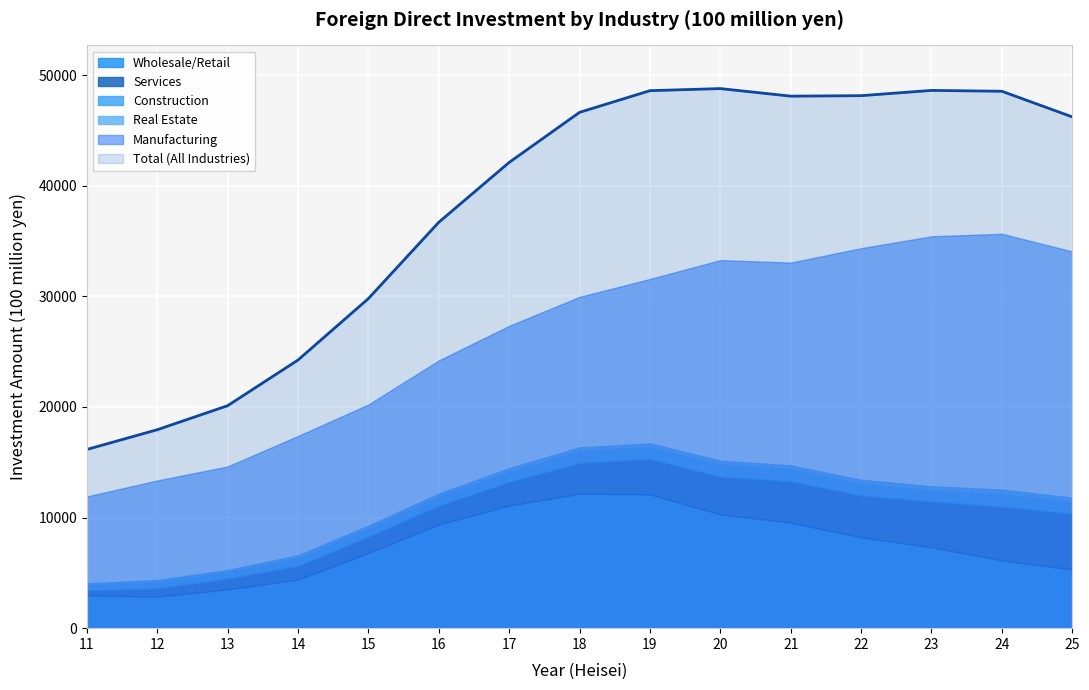

True or false: Manufacturing and Total (All Industries) intersect in this chart.

False